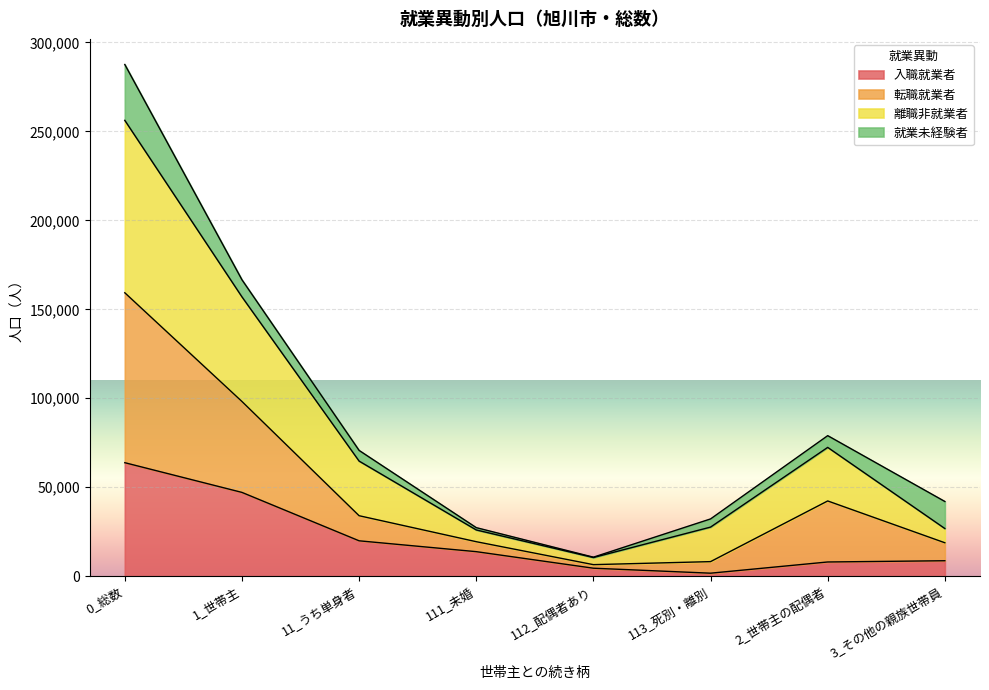

Which category has the highest value in the 入職就業者 series?

0_総数